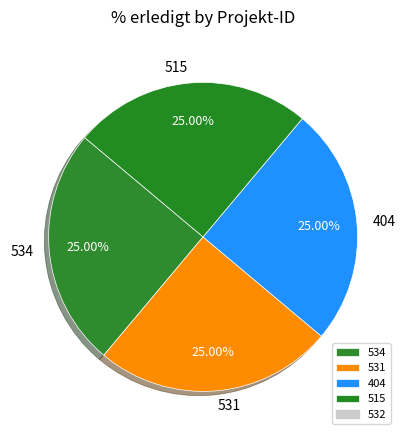

Is 404 the majority of the pie?

No